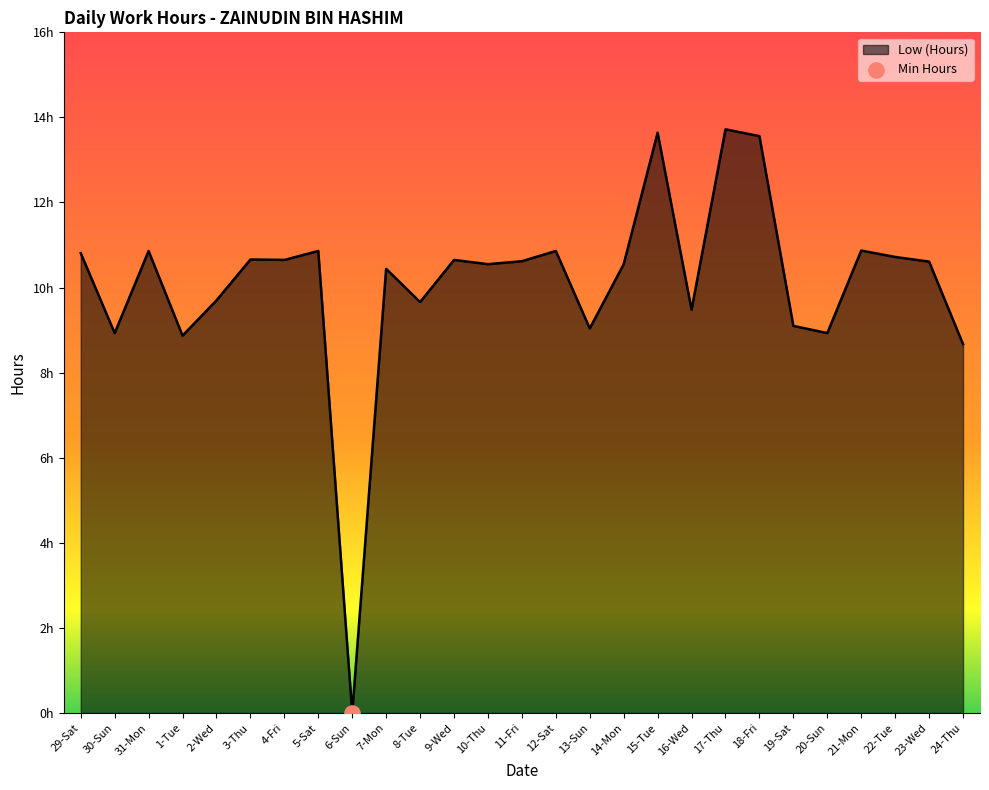

Approximately how many times larger is the value at 9-Wed compared to 11-Fri?

1.0